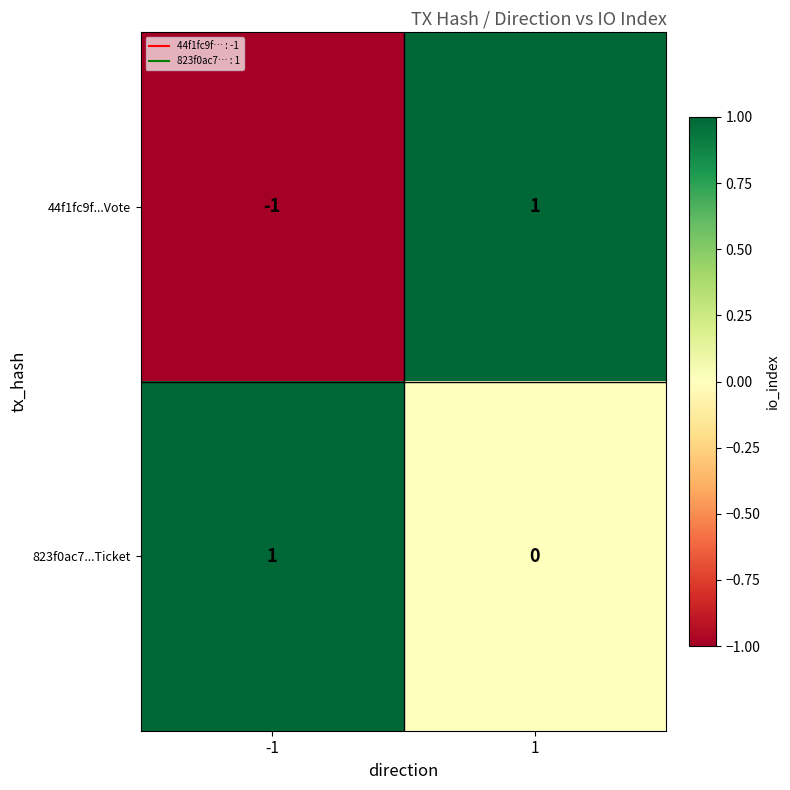

At which category is the sum across all series the highest?

1